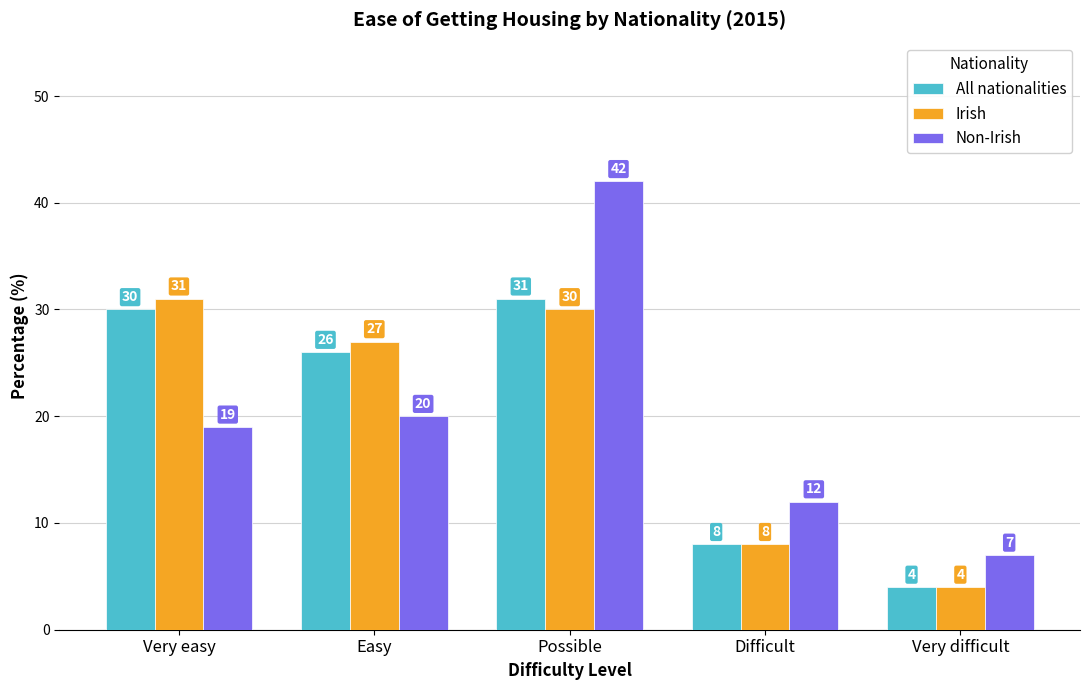

List the labels in order of All nationalities value, smallest first.

Very difficult, Difficult, Easy, Very easy, Possible